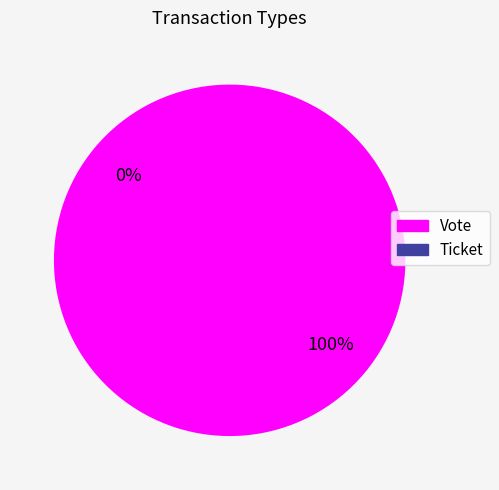

To the nearest percent, what percentage of the pie is Vote?

100%